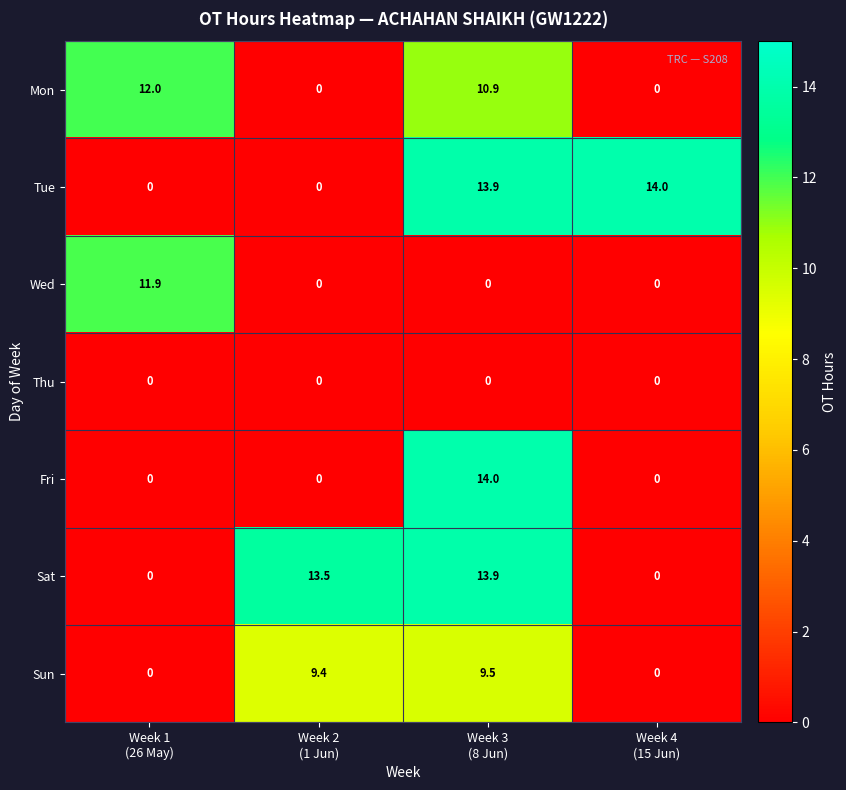

What is the average value of the Fri series?

3.5